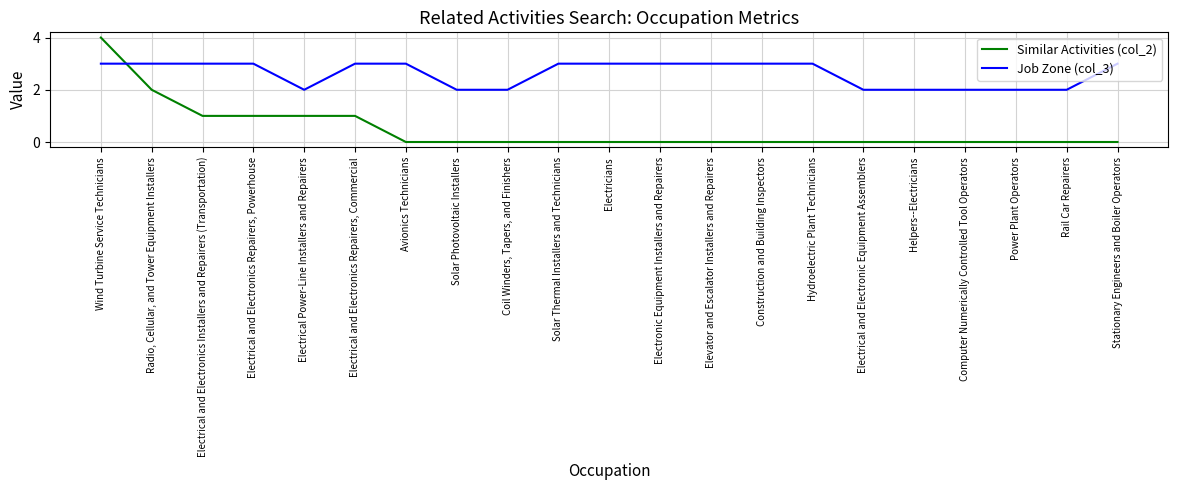

What is the difference between the highest and lowest values at Electrical and Electronics Repairers, Powerhouse?

2